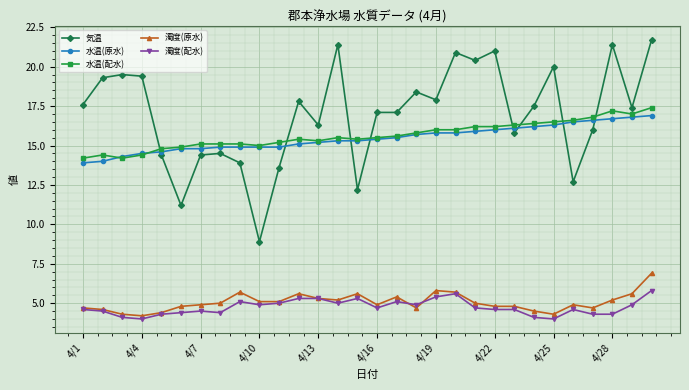

What is the difference between the second highest and second lowest values in the 気温 series?

10.2